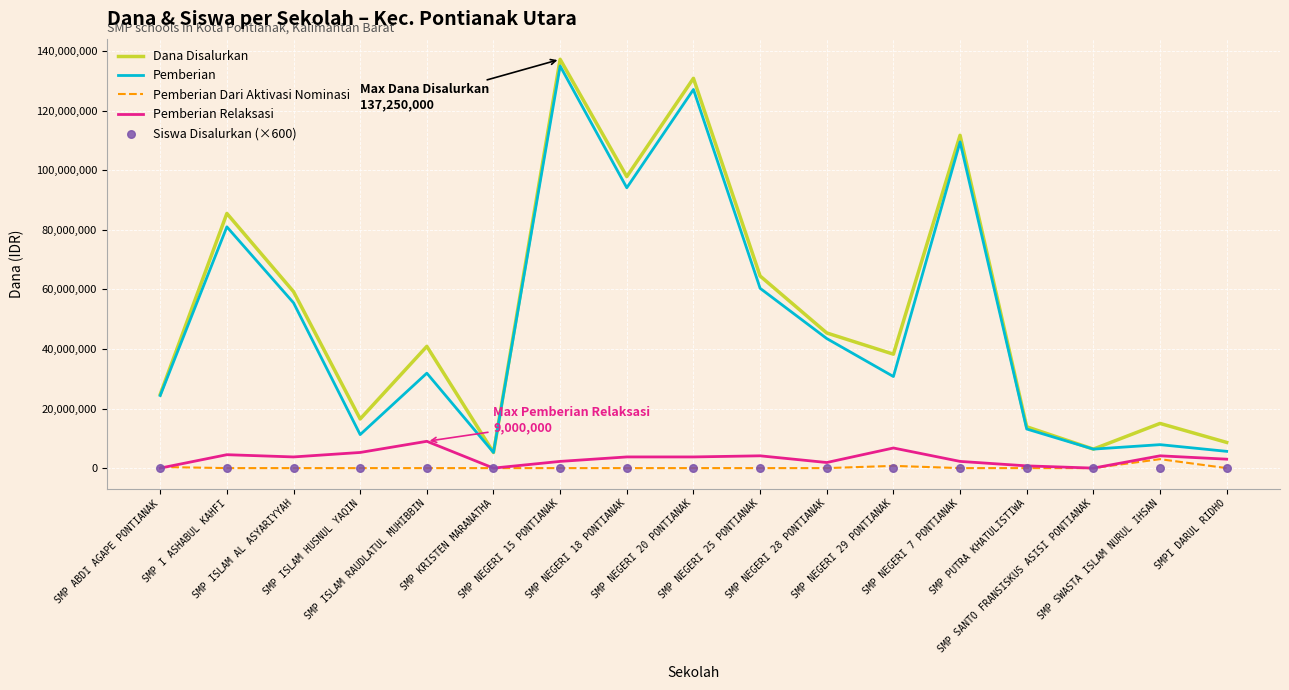

What are all the series names shown in the legend?

Dana Disalurkan, Pemberian, Pemberian Dari Aktivasi Nominasi, Pemberian Relaksasi, Siswa Disalurkan (×600)